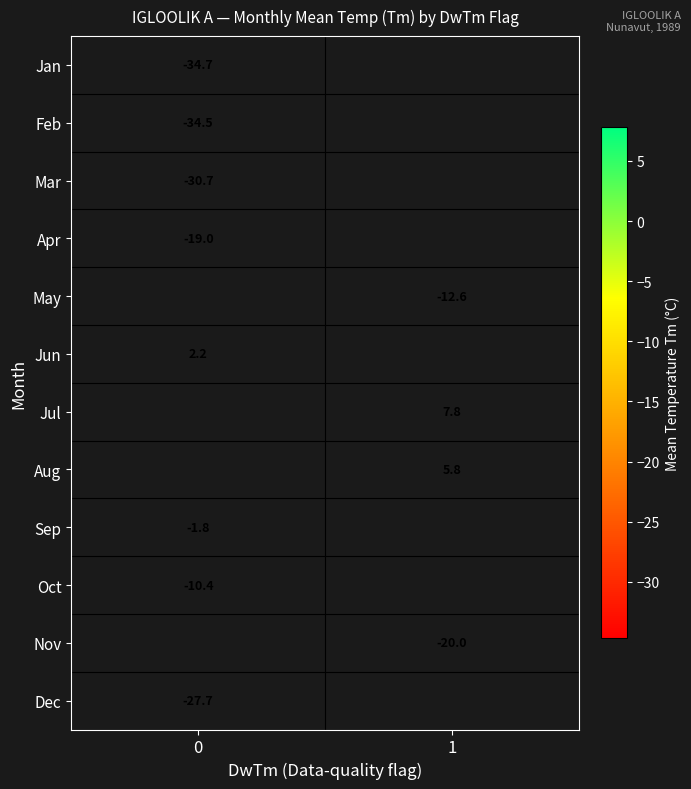

True or false: Dec has a value of -47.9 at 0.

False